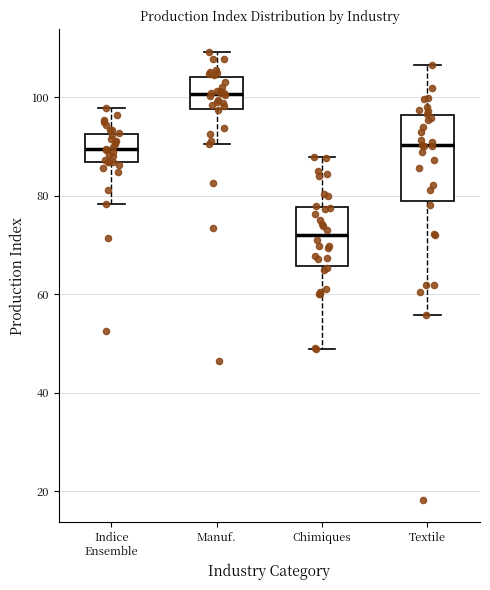

Reading left to right, read every box against the y-axis: the position of its median line, the range the box covers, and the ends of its whiskers. The values are not printed on the chart, so give them approximately, as read against the axis.

Indice Ensemble: median 90, box 86 to 92, whiskers 78 to 98
Manuf.: median 100, box 98 to 104, whiskers 90 to 110
Chimiques: median 72, box 66 to 78, whiskers 48 to 88
Textile: median 90, box 78 to 96, whiskers 56 to 106